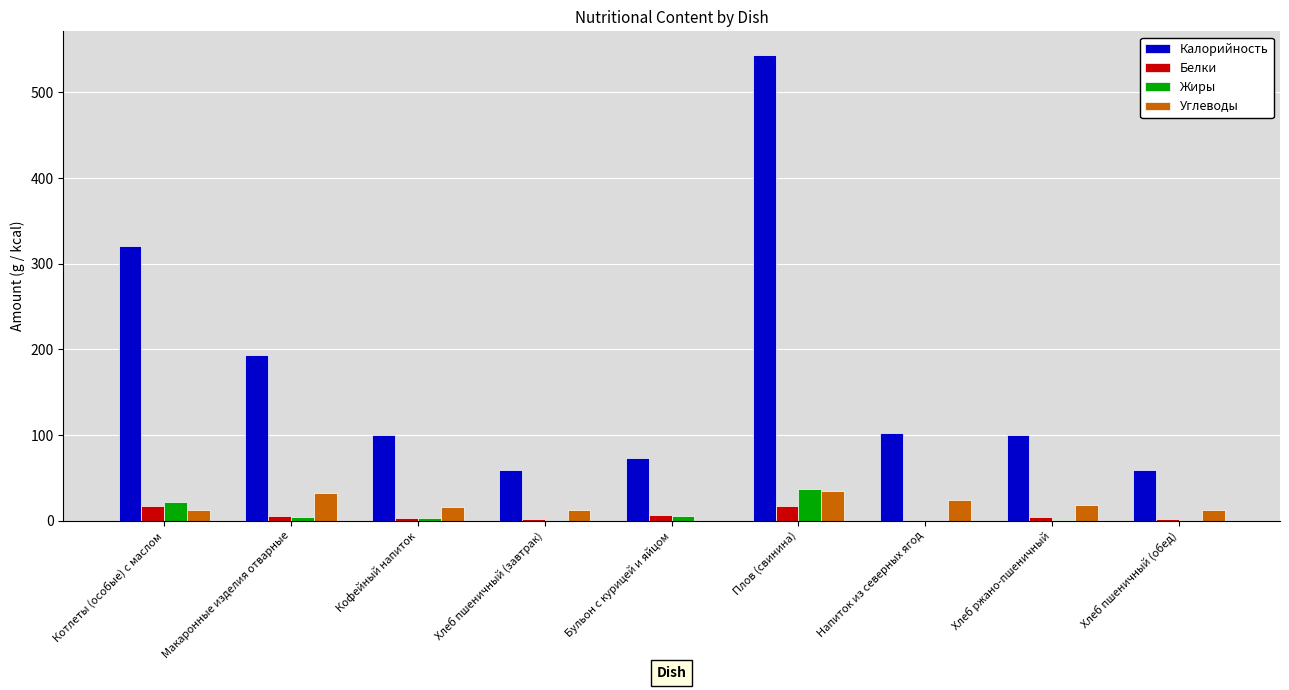

Does the chart contain stacked bars?

No